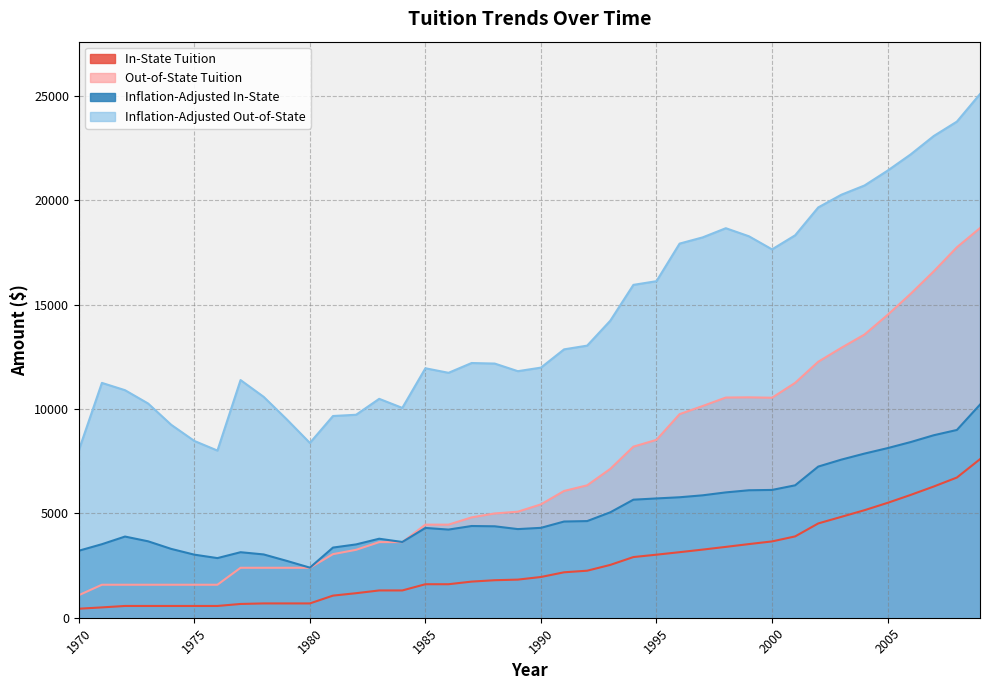

Which category has the lowest value in the Inflation-Adjusted Out-of-State series?

1976